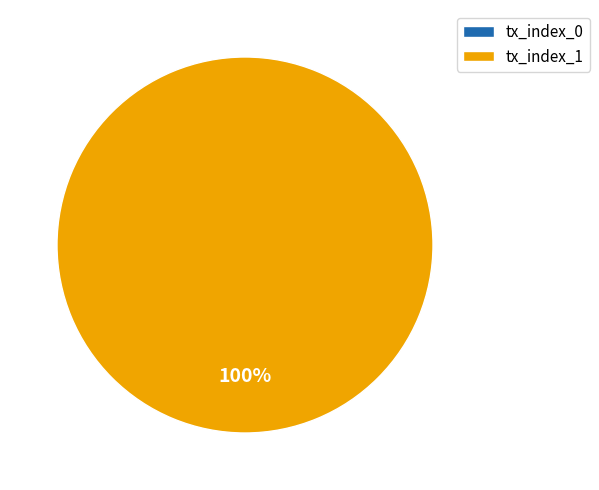

To the nearest percent, what is the difference between the largest and smallest slice percentages?

100%